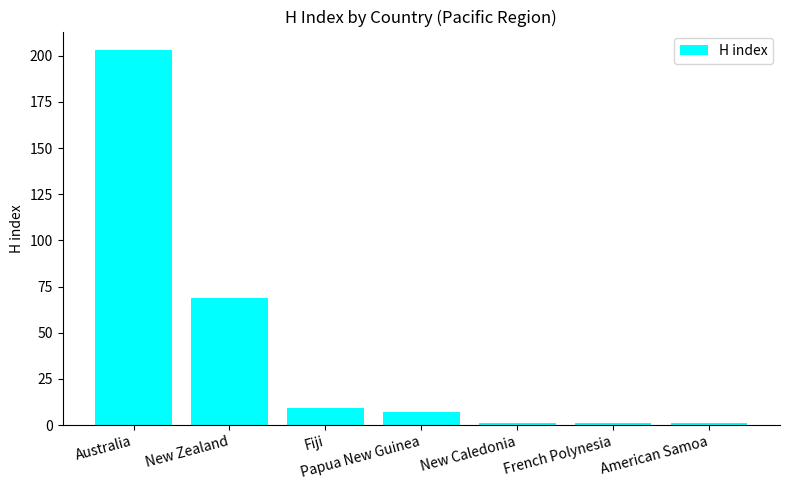

Reading left to right, transcribe all the data shown in this chart.

Australia=203	New Zealand=69	Fiji=9	Papua New Guinea=7	New Caledonia=1	French Polynesia=1	American Samoa=1